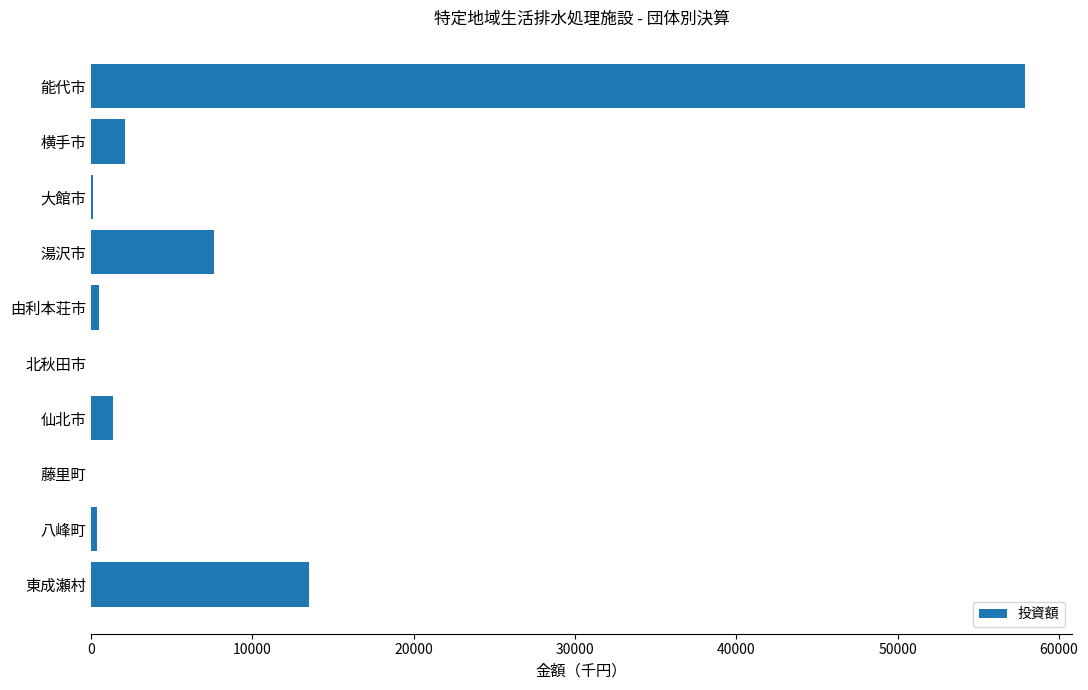

What is the change in value from 仙北市 to 東成瀬村?

+12107